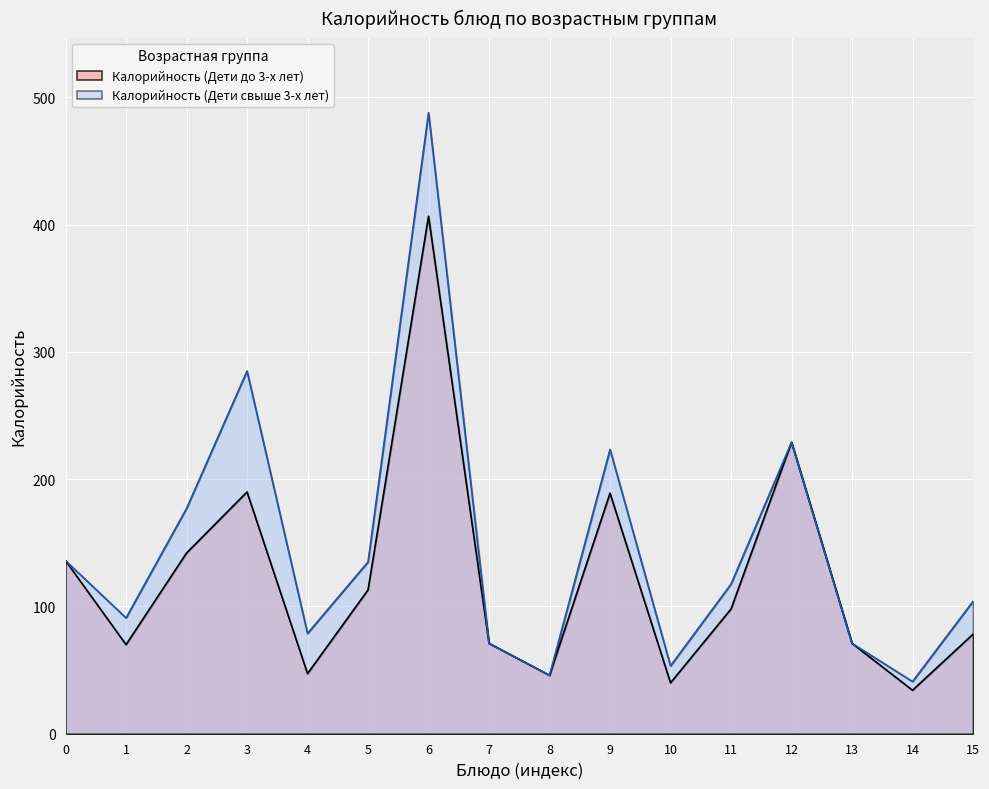

How many interior local valleys does the Калорийность (Дети до 3-х лет) series have?

5